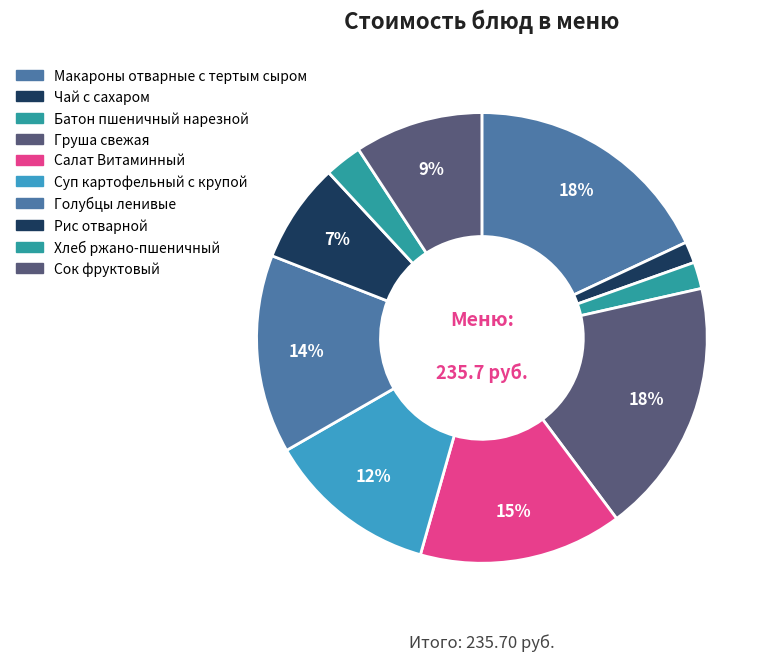

Is there any slice that represents more than half of the pie?

No